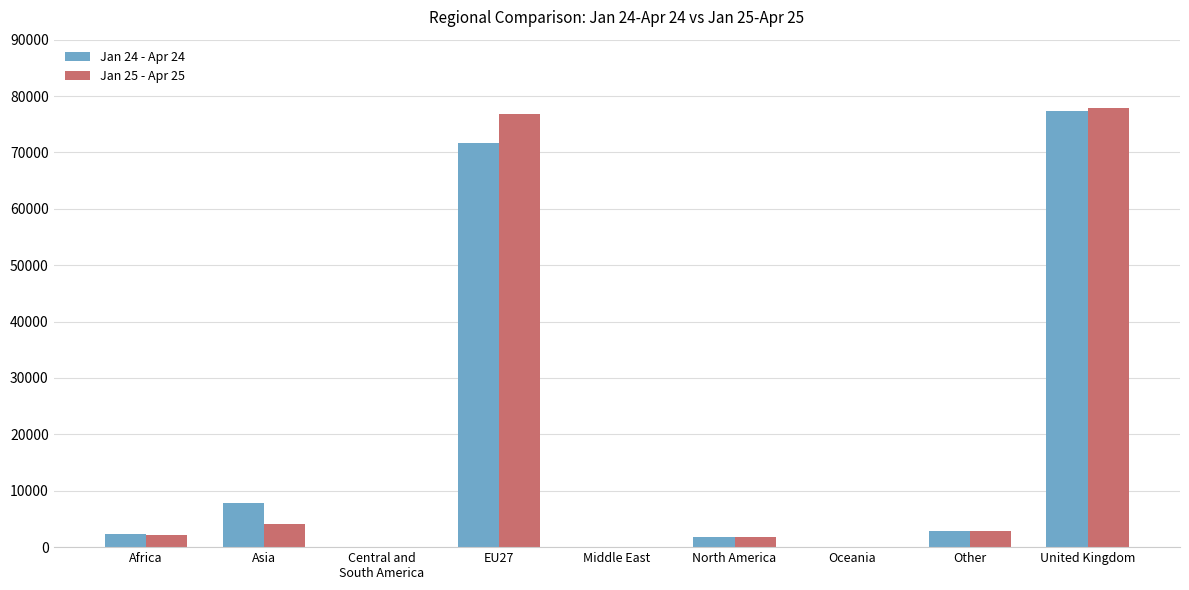

What is the sum of all Jan 25 - Apr 25 values?

165782